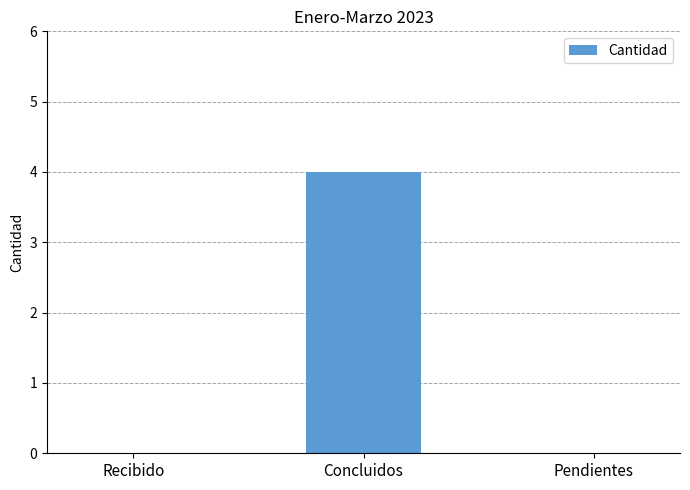

What is the change in value from Recibido to Concluidos?

+4